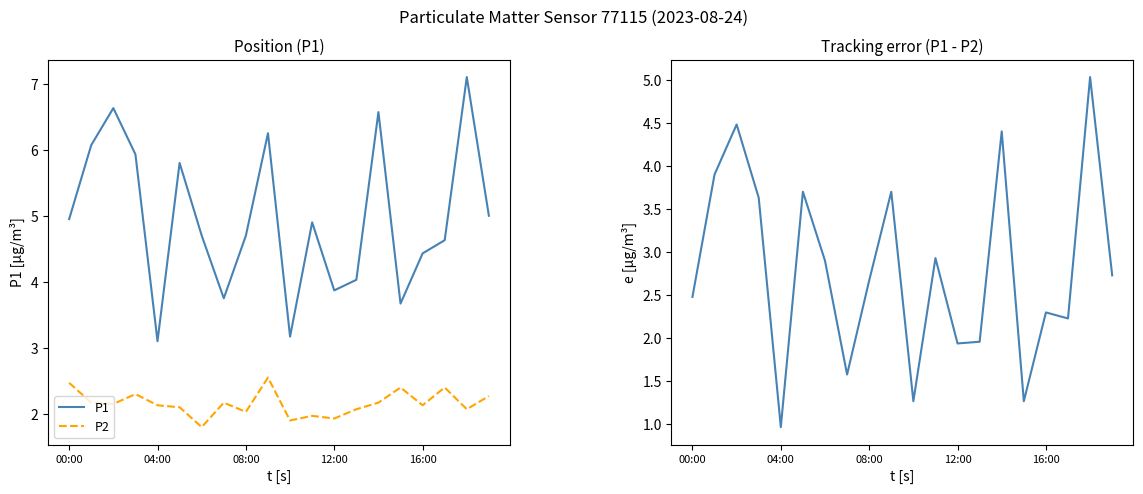

What position from the right is 00:00?

20